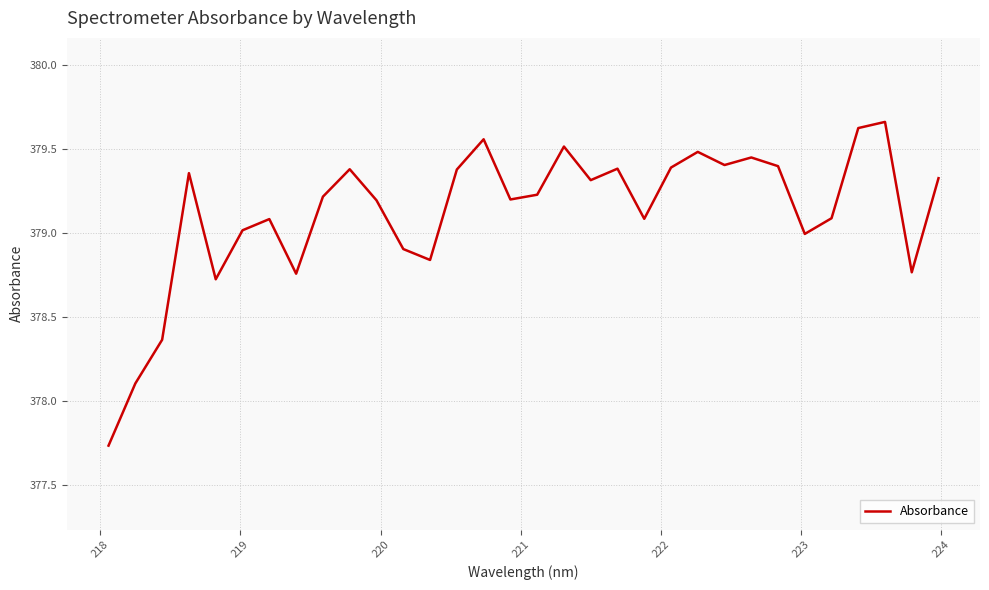

What is the difference between the maximum and minimum values?

1.9